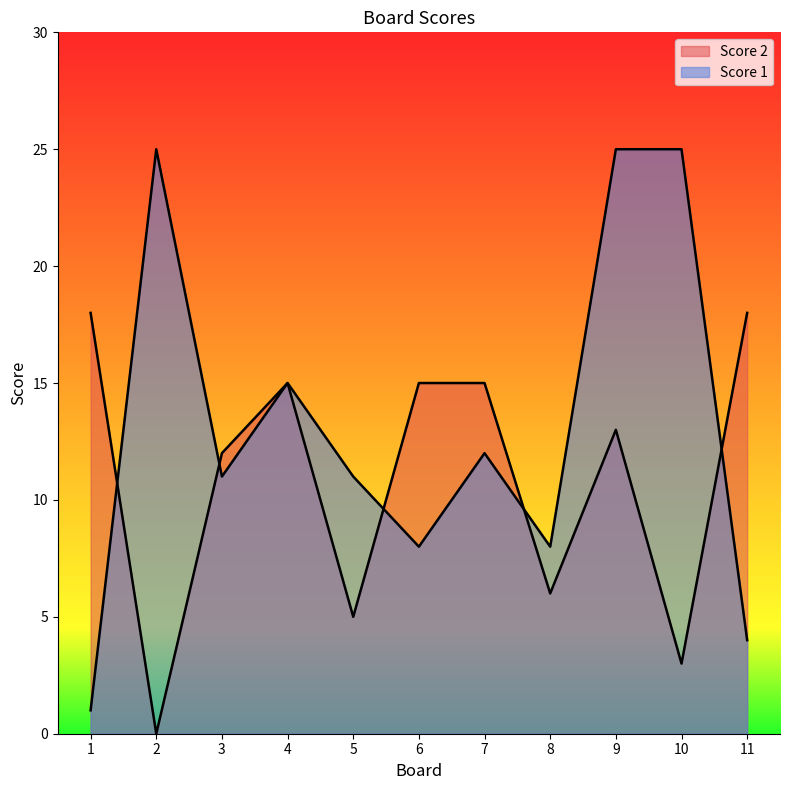

How many lines are shown in the chart?

2